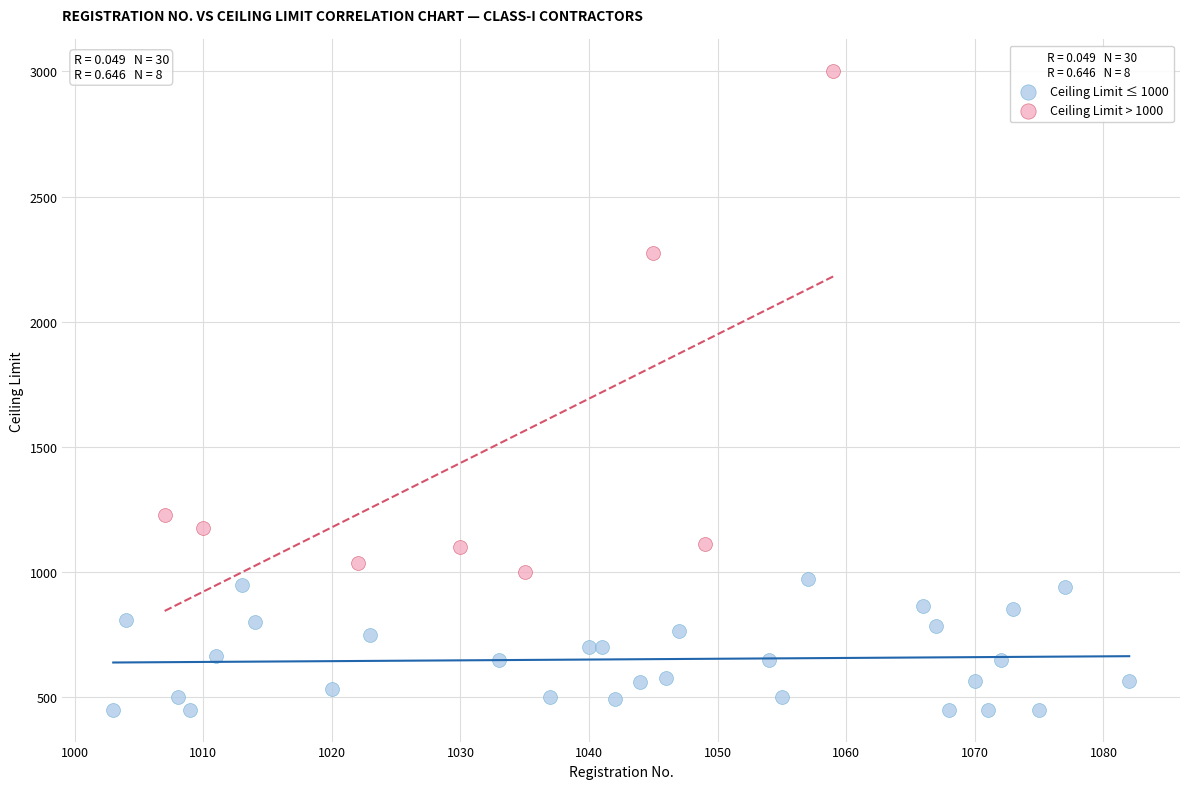

Which series reaches the minimum Y coordinate?

Ceiling Limit ≤ 1000